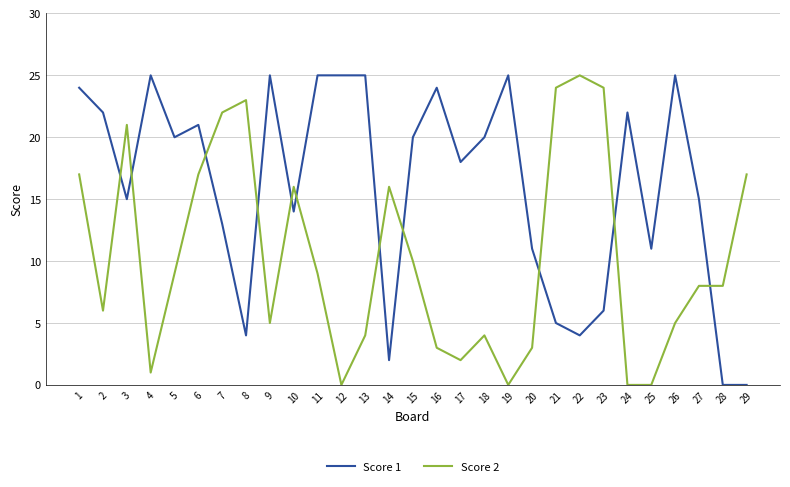

The value of Score 2 at 5 is 16. True or false?

False